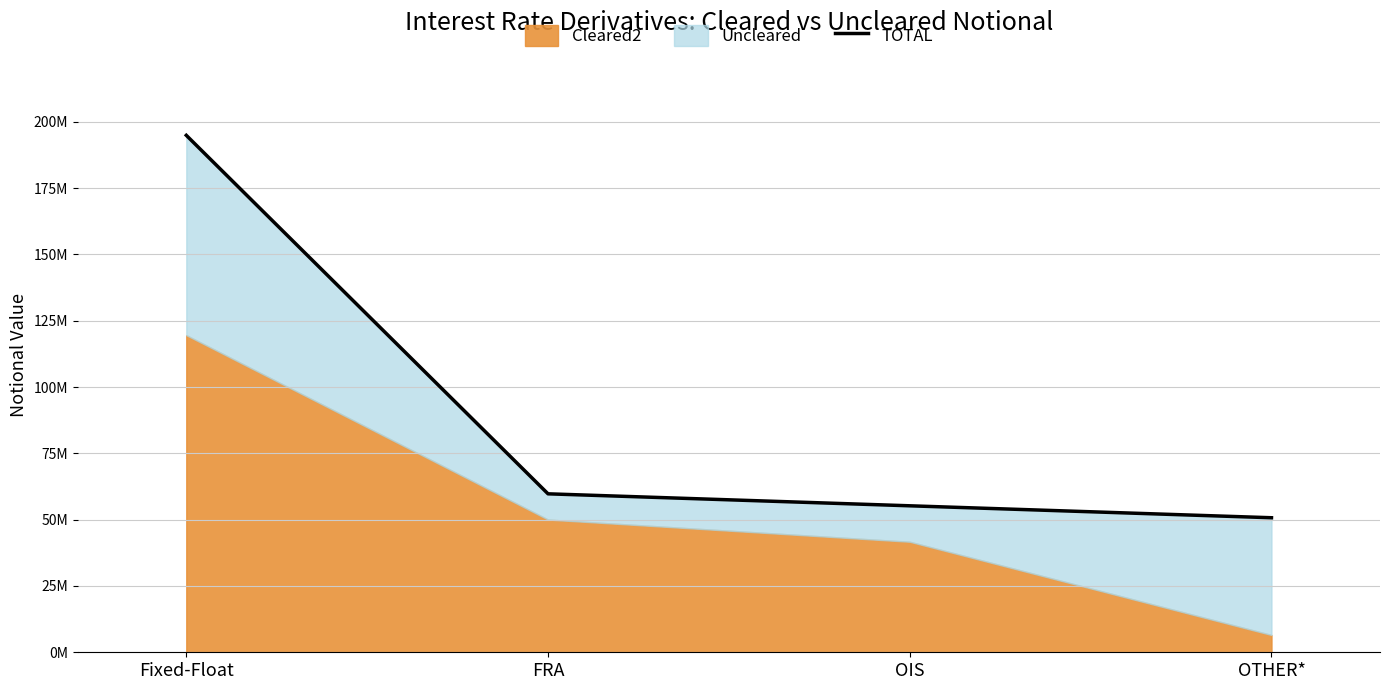

At which category does the chart reach its peak across all series?

Fixed-Float